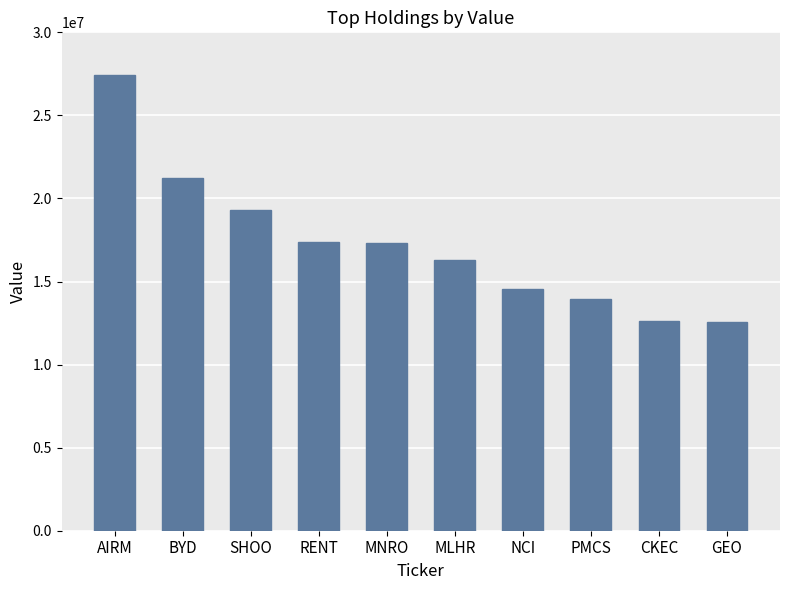

At which label does the data first exceed 17331000?

AIRM